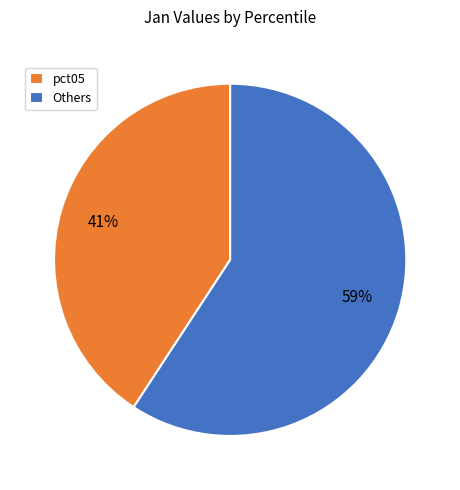

How many segments does this pie chart have?

2